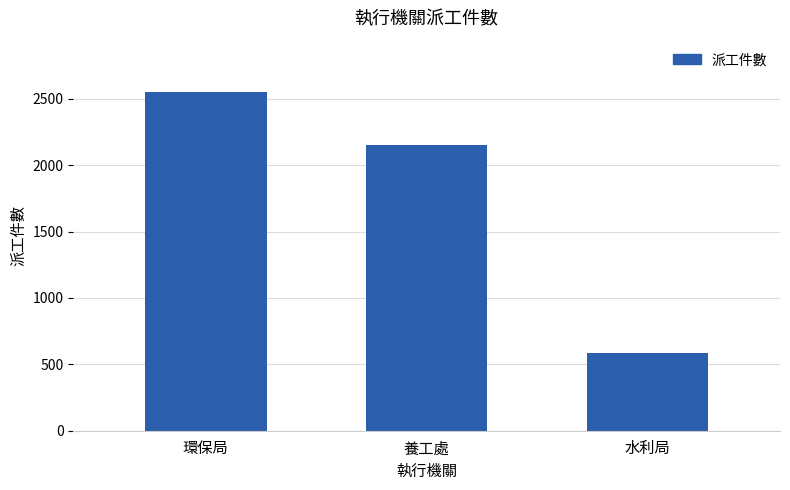

Which category has the highest value across all series?

環保局